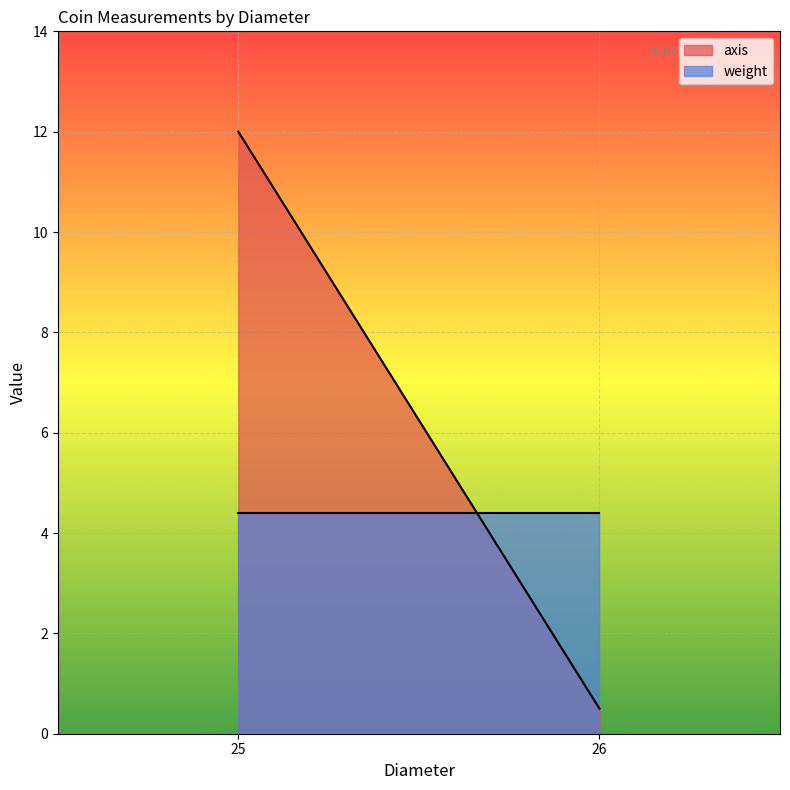

Count the number of data series in this chart.

2